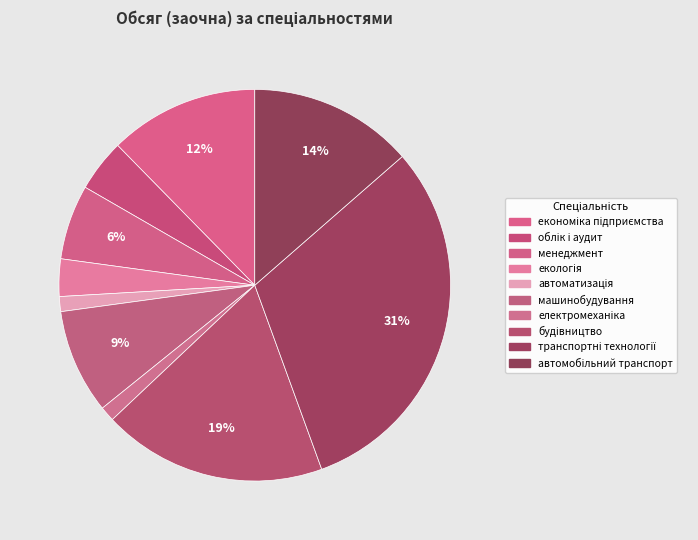

The електромеханіка slice represents 11% of the pie. True or false?

False